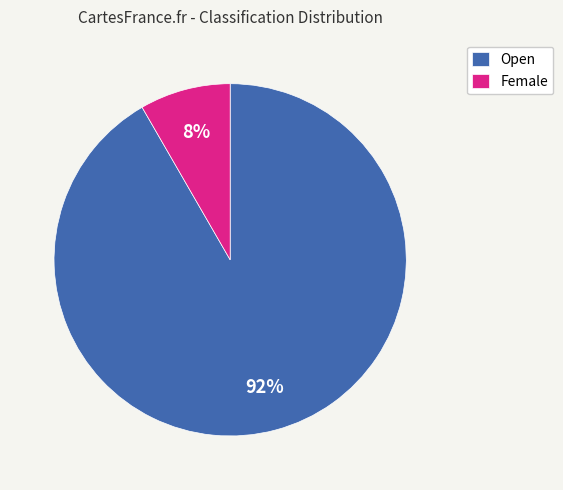

Which slice is the largest?

Open